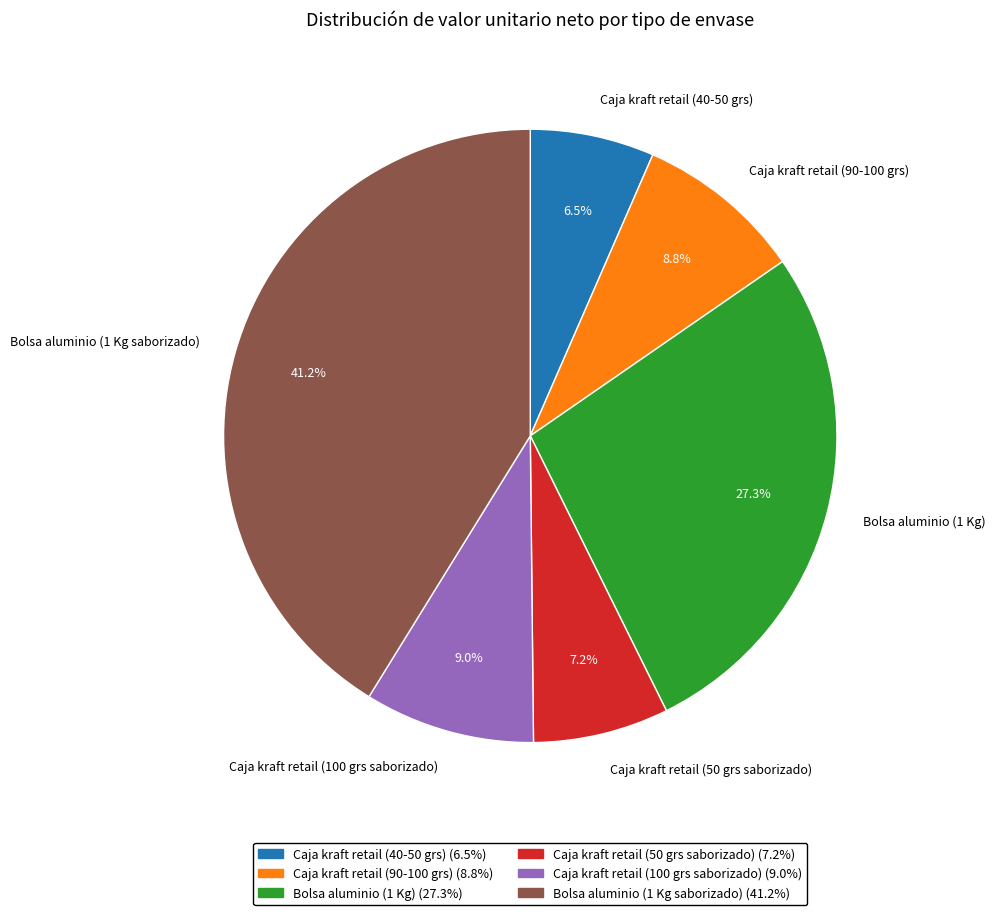

Is it true that Caja kraft retail (50 grs saborizado) is 15% of the pie?

False